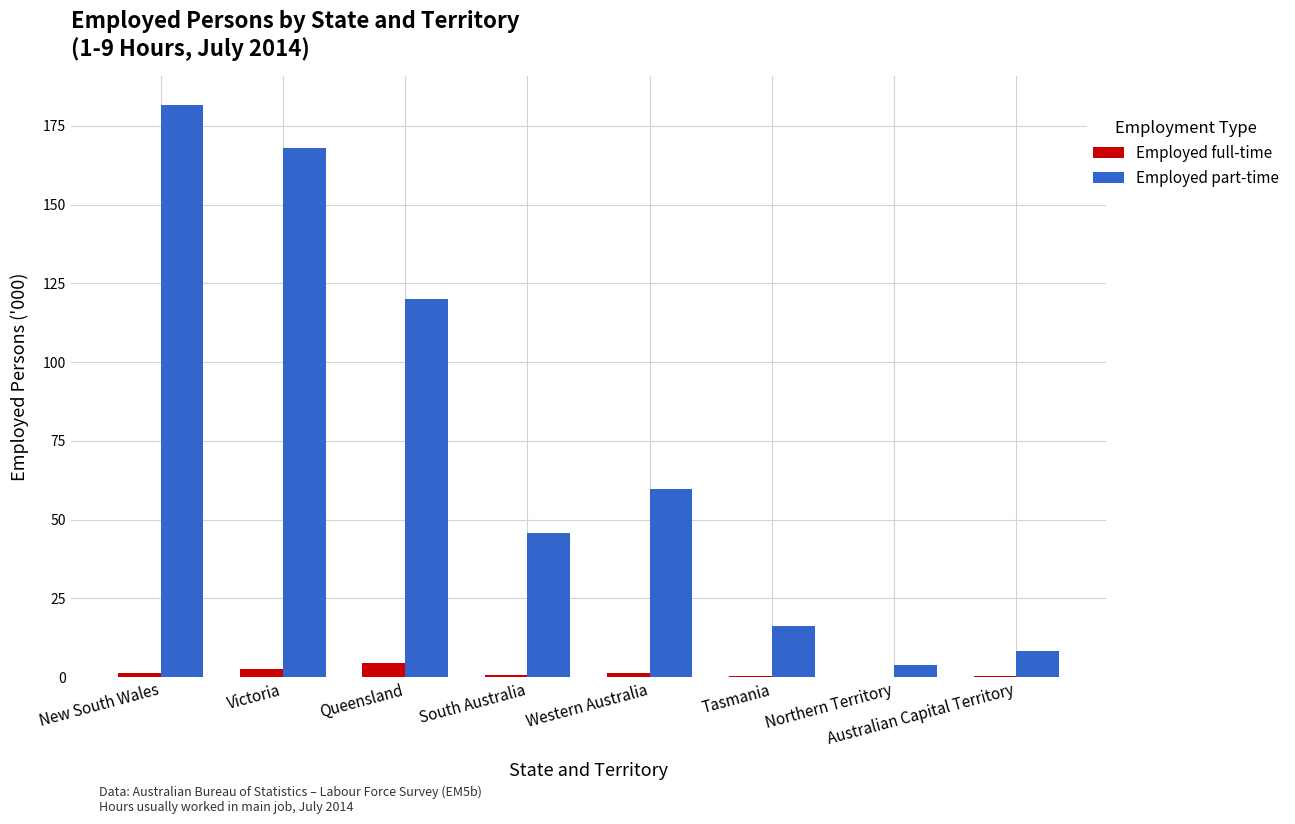

True or false: Employed part-time has a value of 45.7 at South Australia.

True